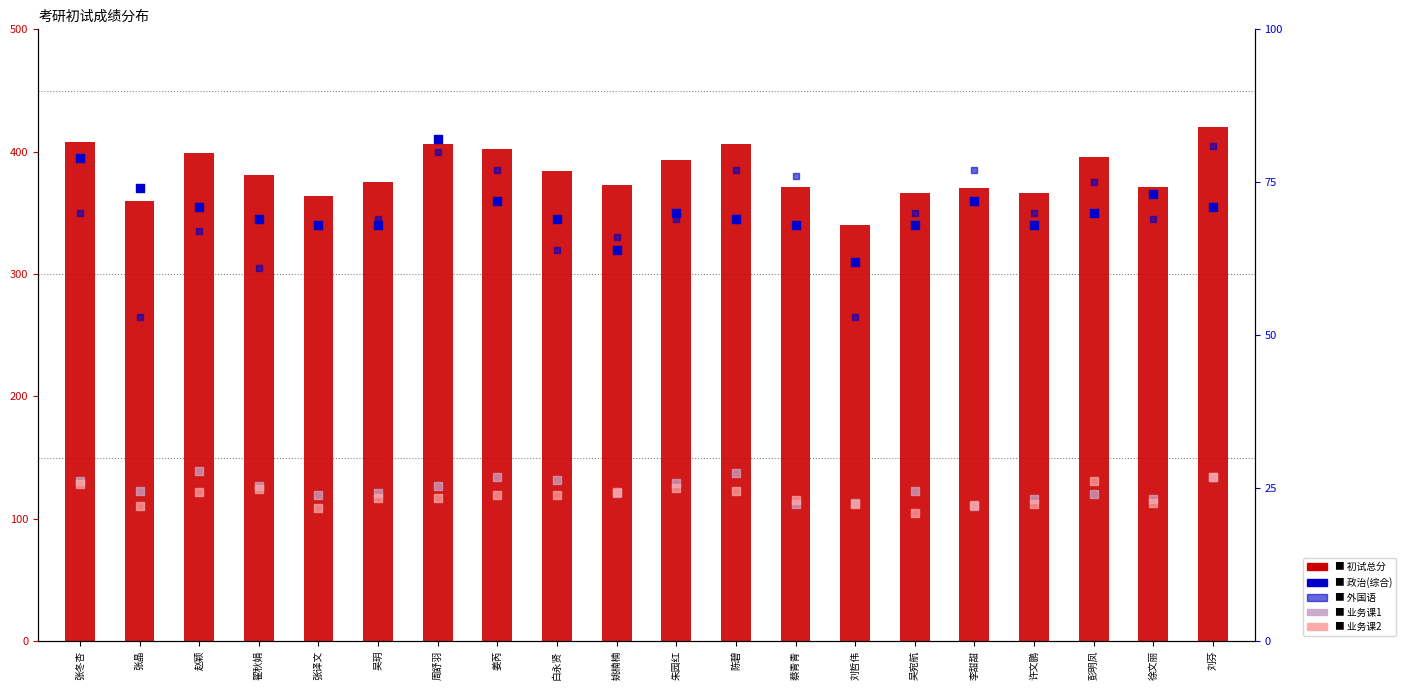

At how many categories does at least one series exceed 335?

20